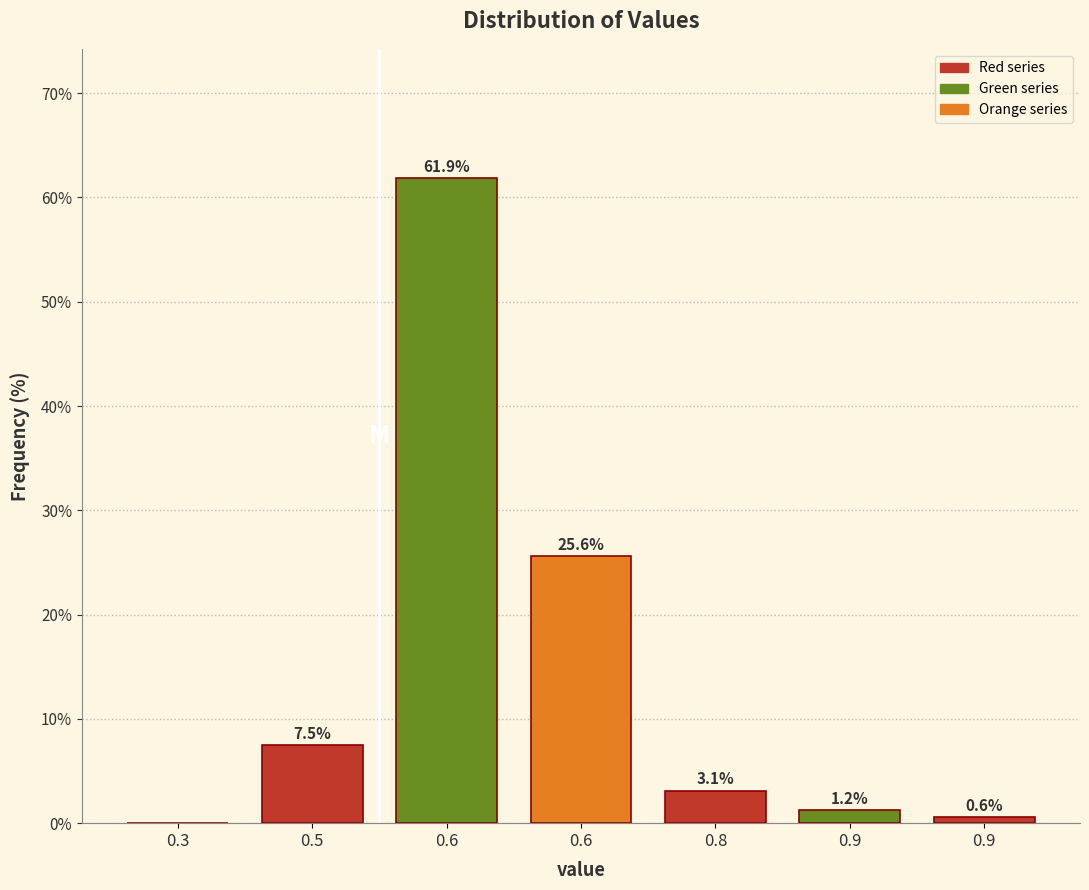

Count the number of categories in the chart.

7